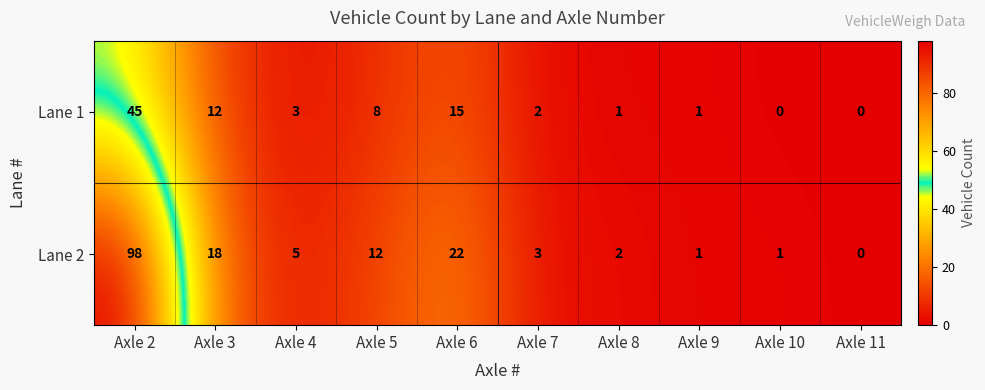

Which category has the highest value across all series?

Axle 2